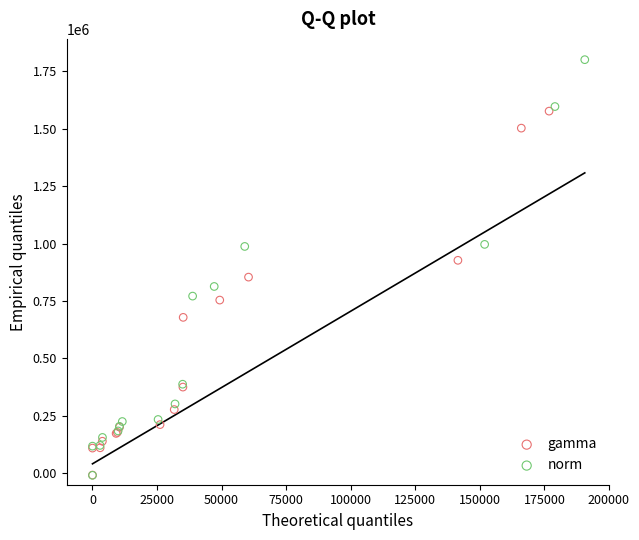

Which series has the largest Y range (max minus min)?

norm